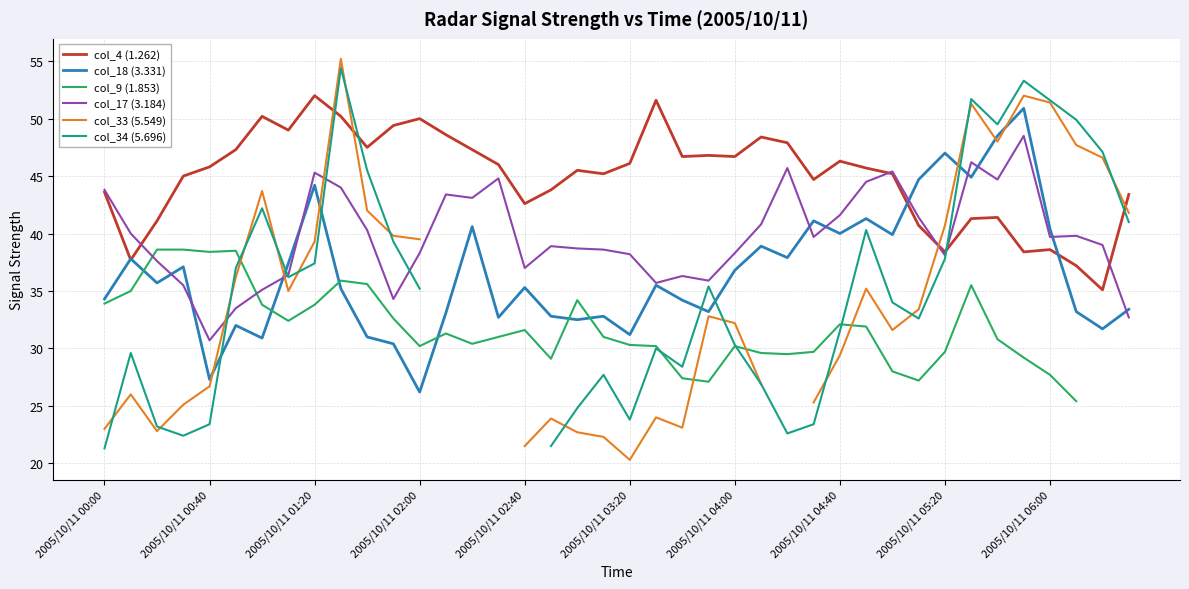

What is the total value across all series at 37?

233.2